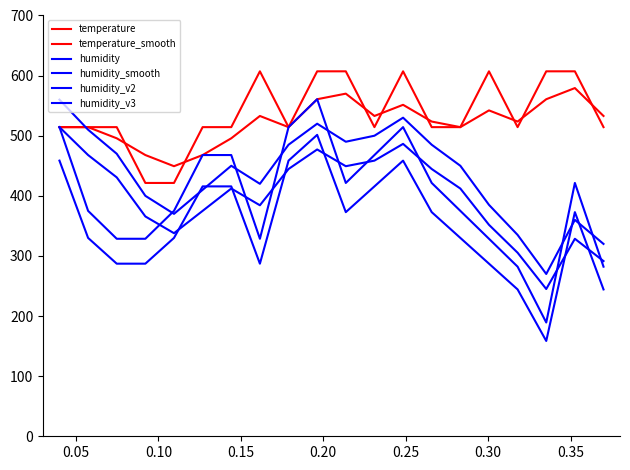

Is this an area chart (filled region under the line)?

No